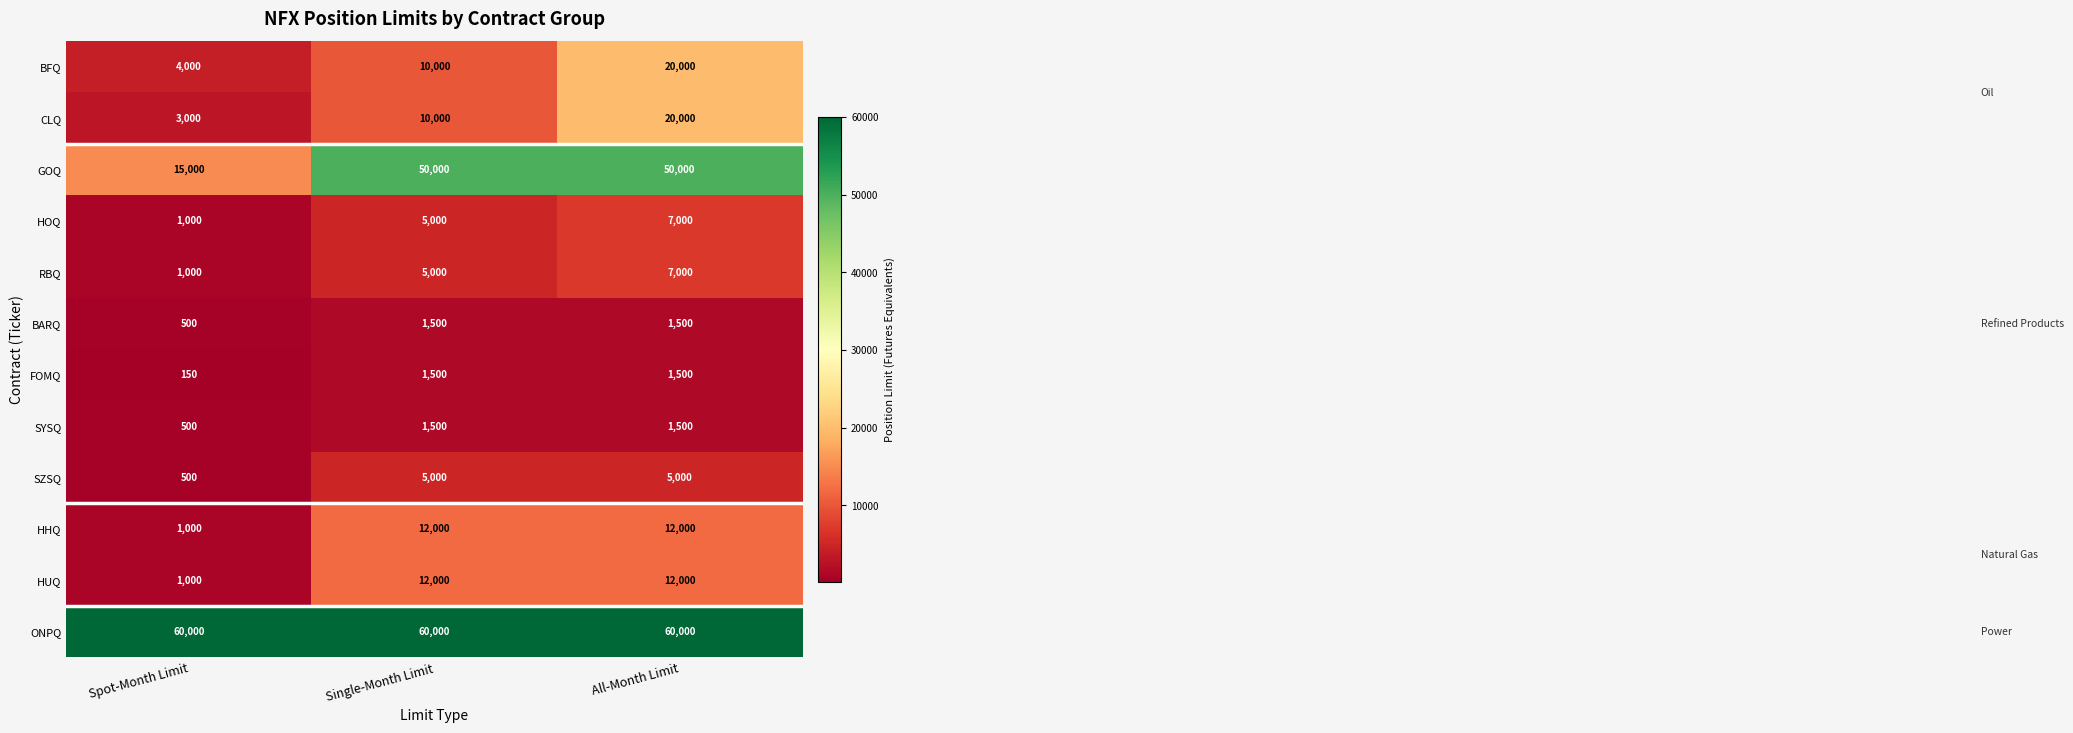

Read the RBQ value at Single-Month Limit.

5000